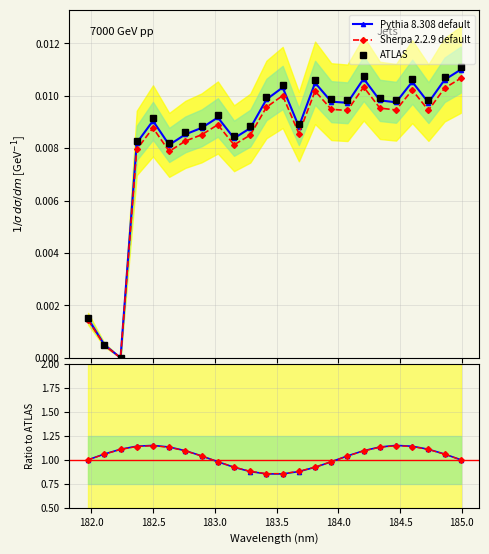

Reading left to right, what are all the values shown in this chart?

Pythia 8.308 default: 0.0	0.0	0.0	0.0	0.0	0.0	0.0	0.0	0.0	0.0	0.0	0.0	0.0	0.0	0.0	0.0	0.0	0.0	0.0	0.0	0.0	0.0	0.0	0.0
Sherpa 2.2.9 default: 0.0	0.0	0.0	0.0	0.0	0.0	0.0	0.0	0.0	0.0	0.0	0.0	0.0	0.0	0.0	0.0	0.0	0.0	0.0	0.0	0.0	0.0	0.0	0.0
ATLAS: 0.0	0.0	0.0	0.0	0.0	0.0	0.0	0.0	0.0	0.0	0.0	0.0	0.0	0.0	0.0	0.0	0.0	0.0	0.0	0.0	0.0	0.0	0.0	0.0
Pythia ratio: 1.0	1.1	1.1	1.1	1.1	1.1	1.1	1.0	1.0	0.9	0.9	0.9	0.9	0.9	0.9	1.0	1.0	1.1	1.1	1.1	1.1	1.1	1.1	1.0
Sherpa ratio: 1.0	1.1	1.1	1.1	1.1	1.1	1.1	1.0	1.0	0.9	0.9	0.9	0.9	0.9	0.9	1.0	1.0	1.1	1.1	1.1	1.1	1.1	1.1	1.0